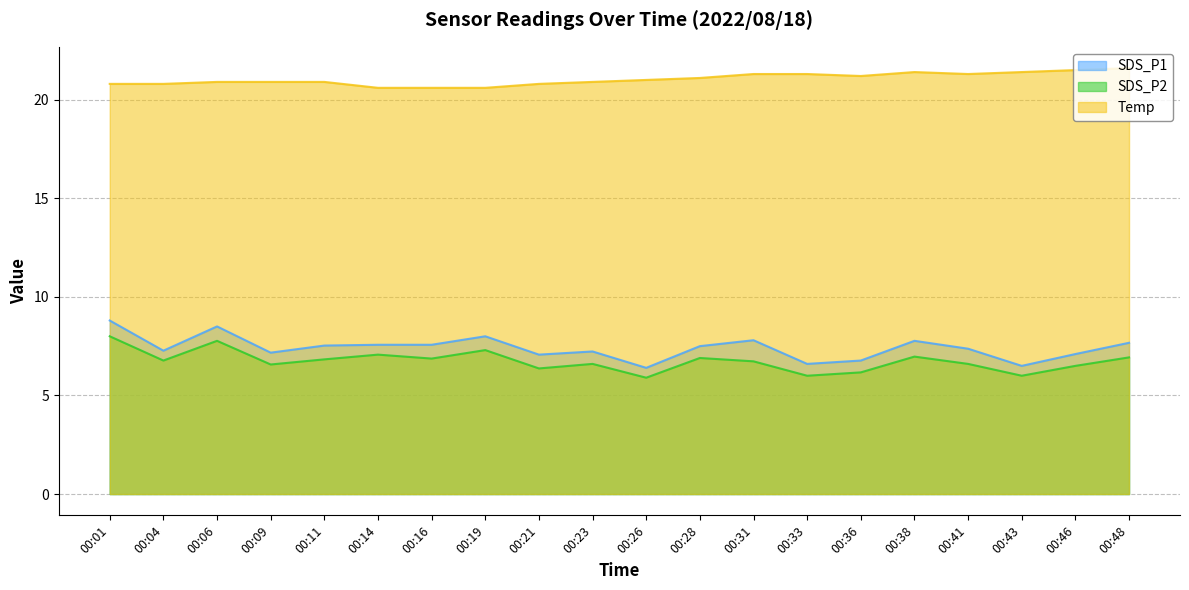

The Temp series shows 20.8 at 00:04. True or false?

True